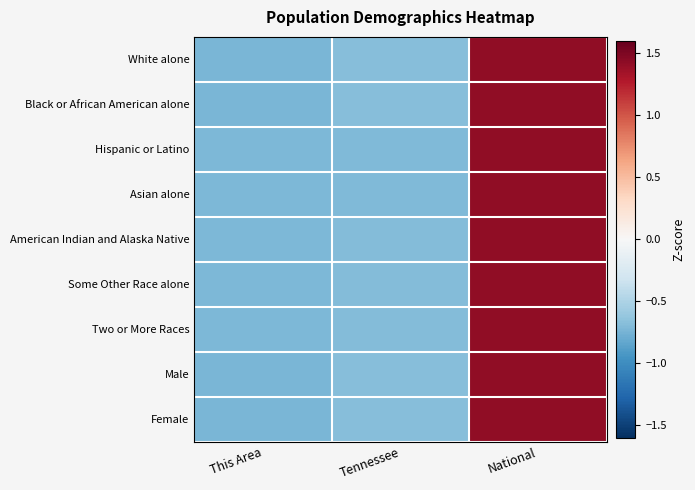

Which category has the lowest value across all series?

This Area